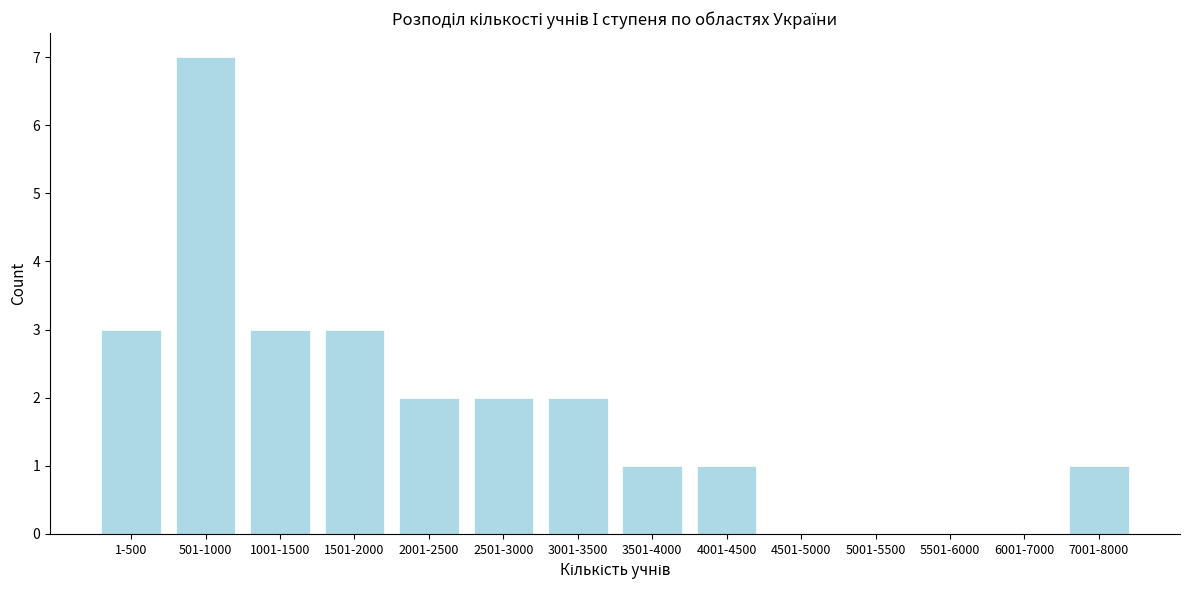

Reading left to right, transcribe all the data shown in this chart.

1-500=3	501-1000=7	1001-1500=3	1501-2000=3	2001-2500=2	2501-3000=2	3001-3500=2	3501-4000=1	4001-4500=1	4501-5000=0	5001-5500=0	5501-6000=0	6001-7000=0	7001-8000=1